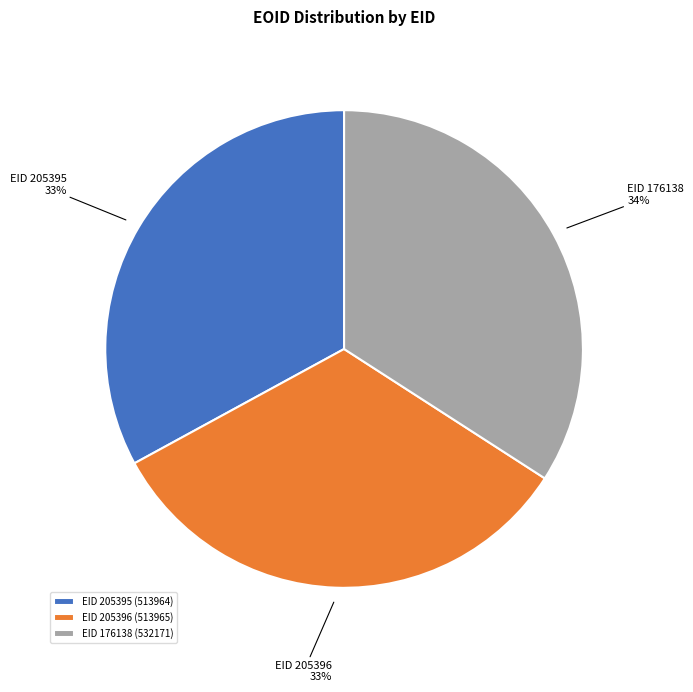

Is EID 205396 the majority of the pie?

No